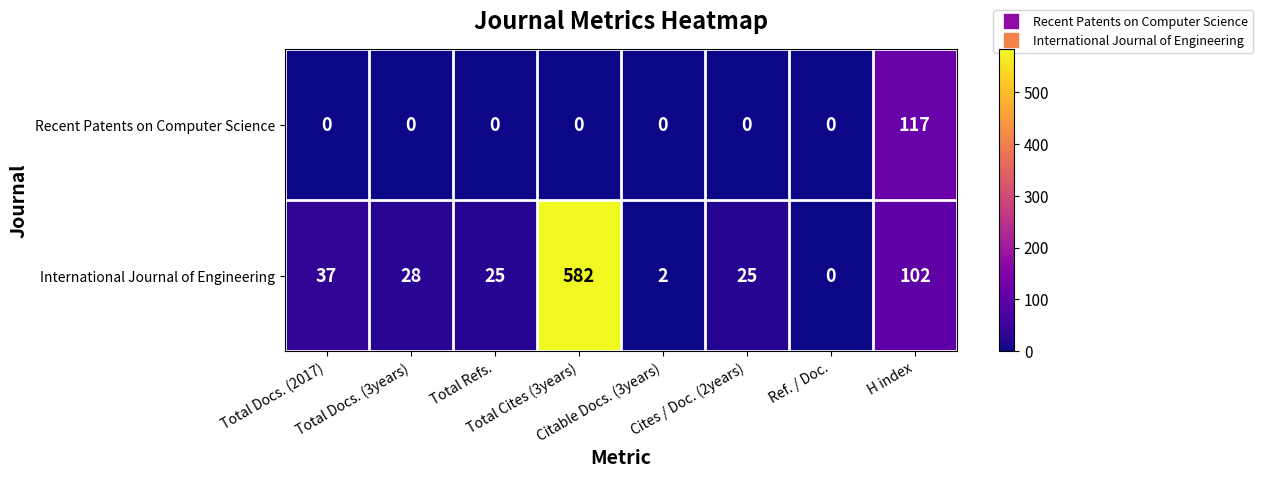

What is the sum of all Recent Patents on Computer Science values?

117